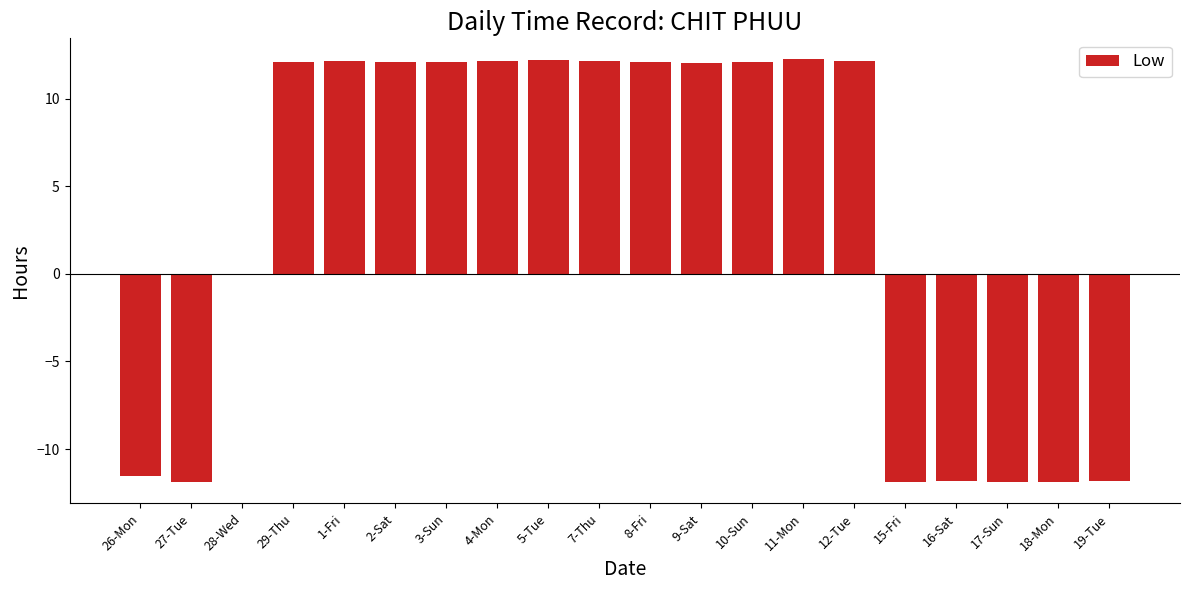

What is the sum of all values?

63.1